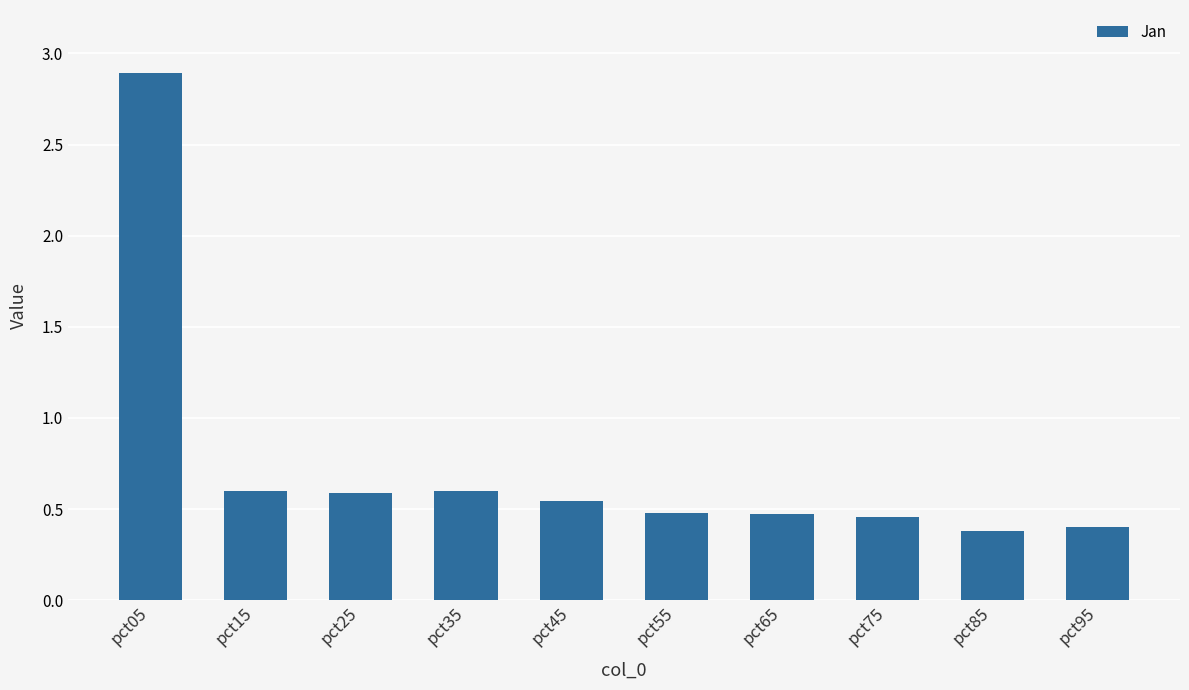

Between pct25 and pct75, which is larger?

pct25